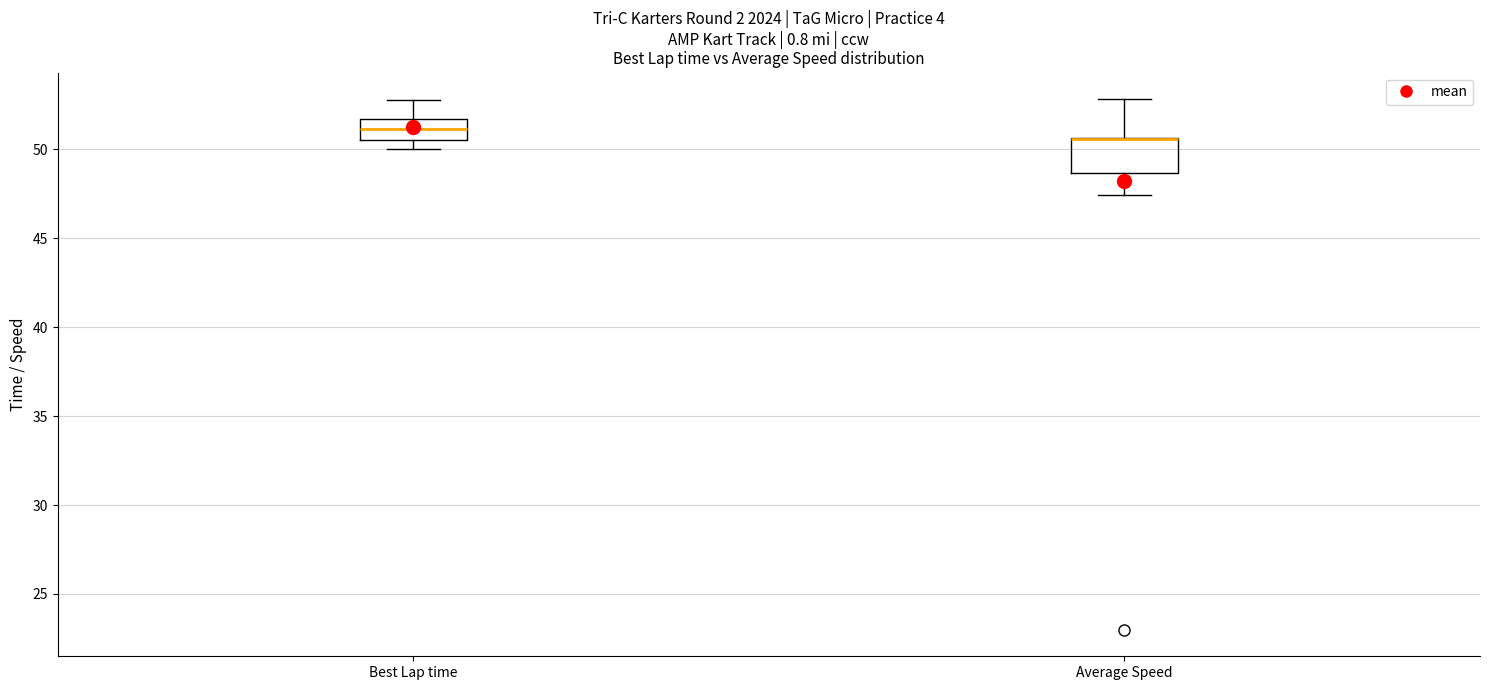

Reading left to right, transcribe this box plot: for each box, give where its median line is, the range the box spans, and where its two whiskers end, as read against the y-axis. The values are not printed on the chart, so give them approximately, as read against the axis.

Best Lap time: median 51.0, box 50.5 to 51.5, whiskers 50.0 to 53.0
Average Speed: median 50.5 (drawn on the box's upper edge), box 48.5 to 50.5, whiskers 47.5 to 53.0